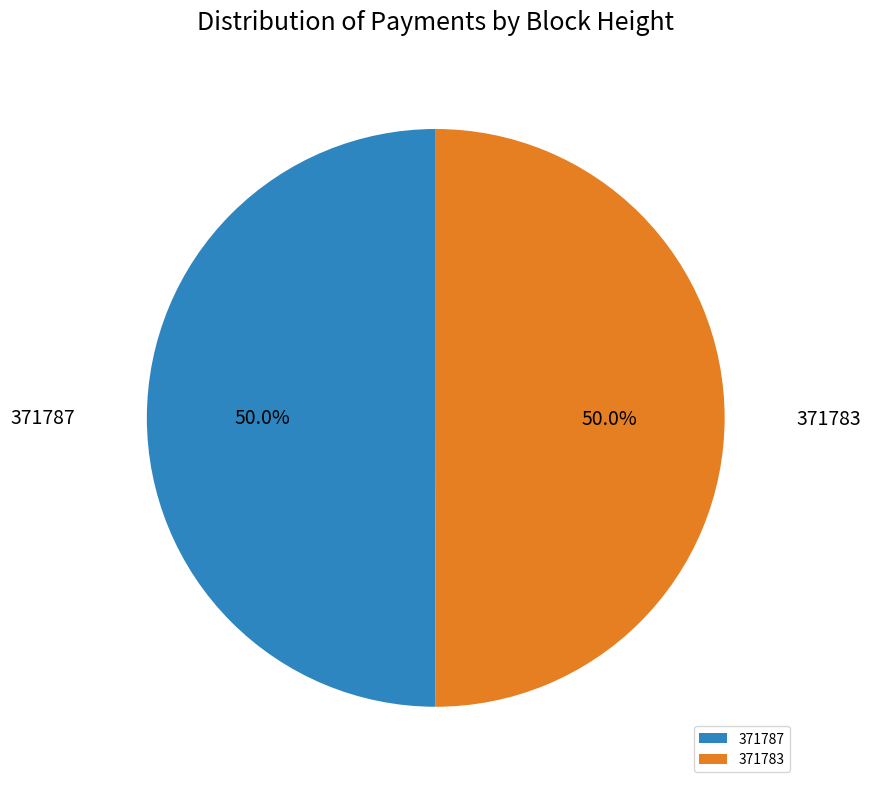

To the nearest percent, what is the combined percentage of 371787 and 371783?

100%